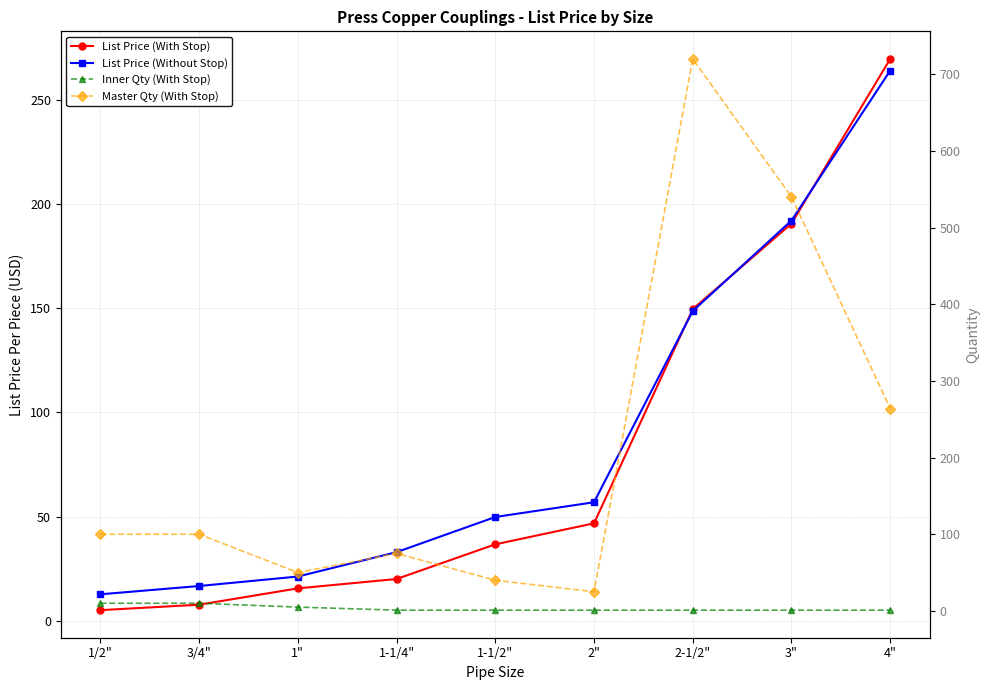

Is it true that List Price (With Stop) equals 454.5 at 4"?

False